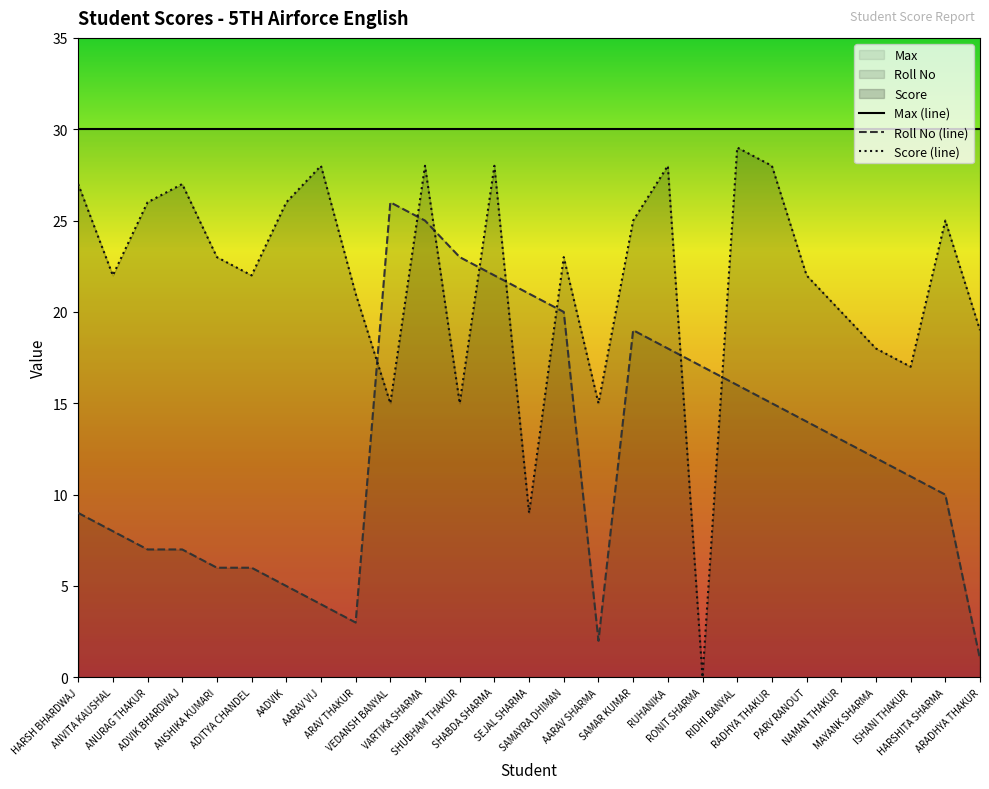

What is the maximum value shown in the chart?

30